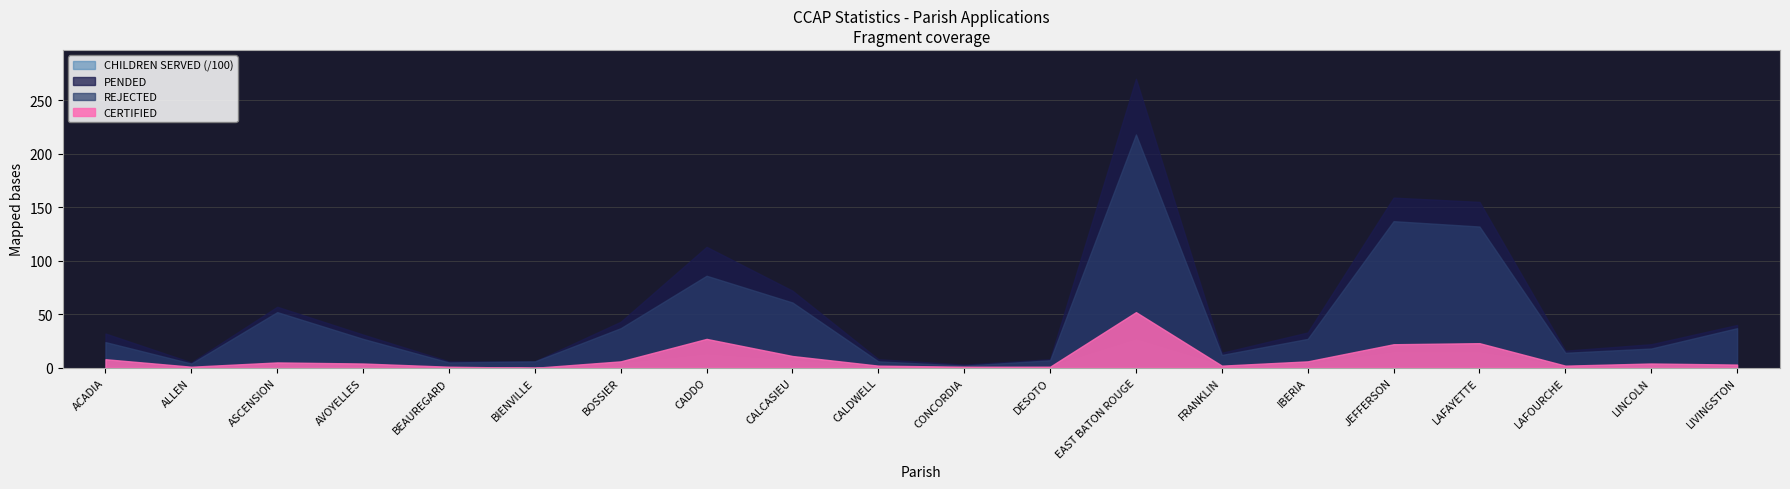

What is the label of the 5th point from the left?

BEAUREGARD